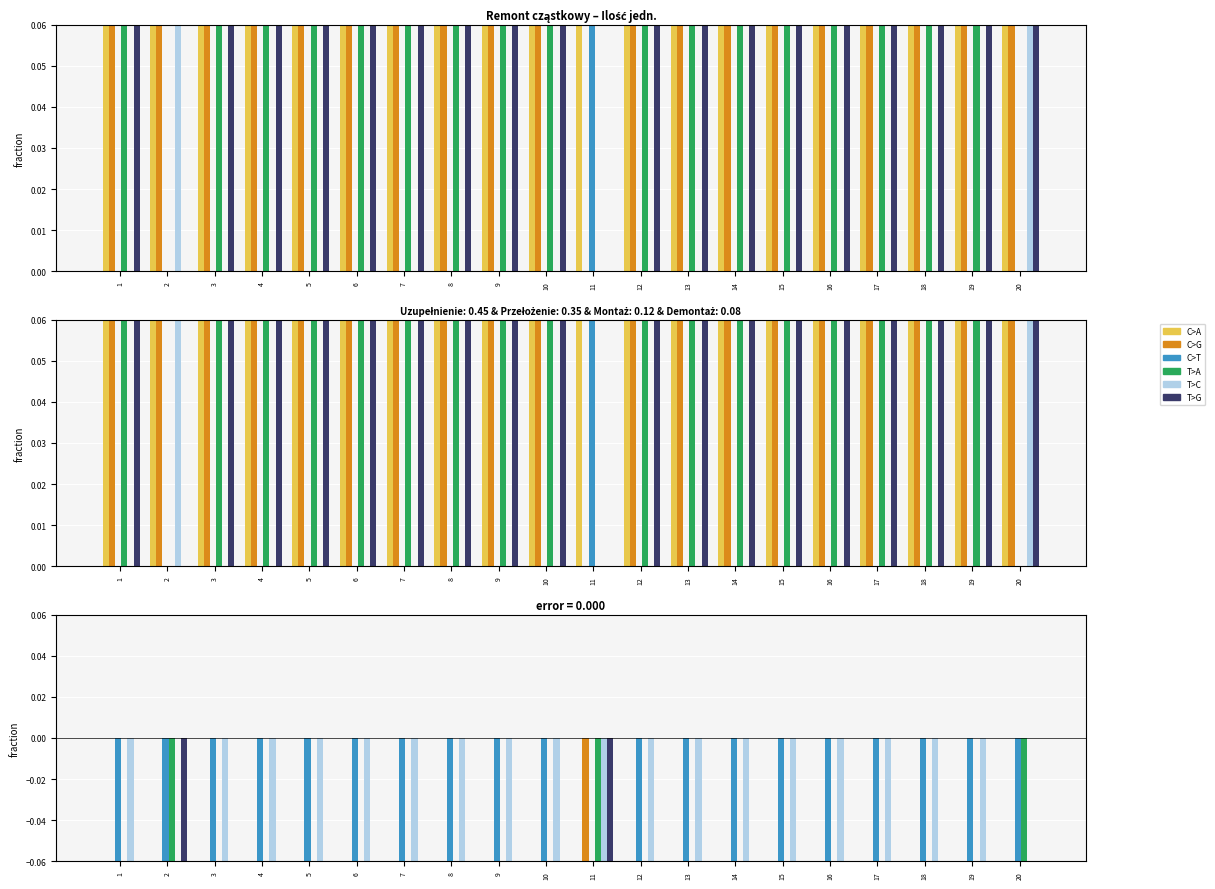

How many T>C values are between 0 and 1?

2